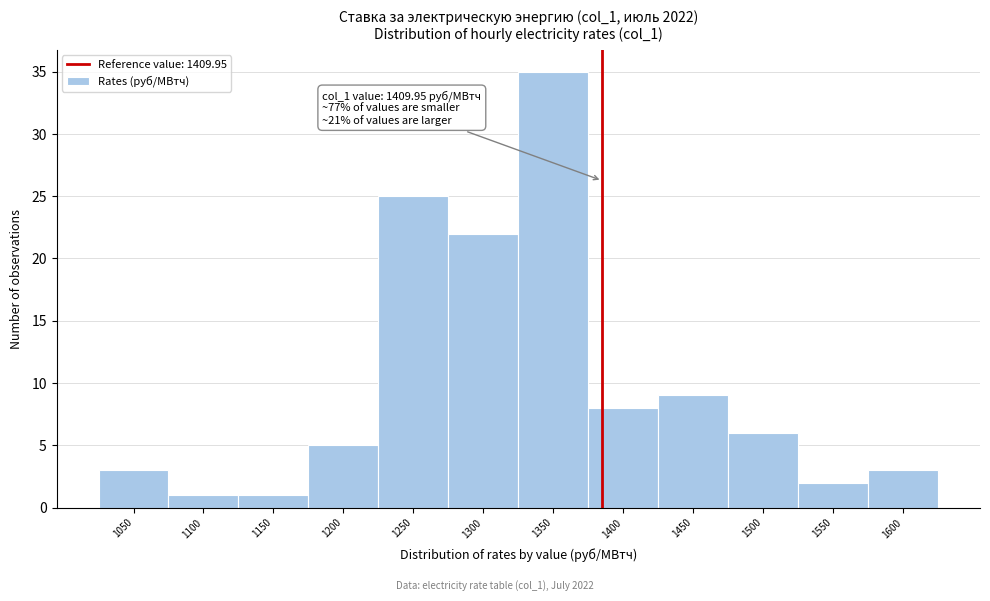

Reading left to right, list all the values displayed in this chart.

1050=3	1100=1	1150=1	1200=5	1250=25	1300=22	1350=35	1400=8	1450=9	1500=6	1550=2	1600=3